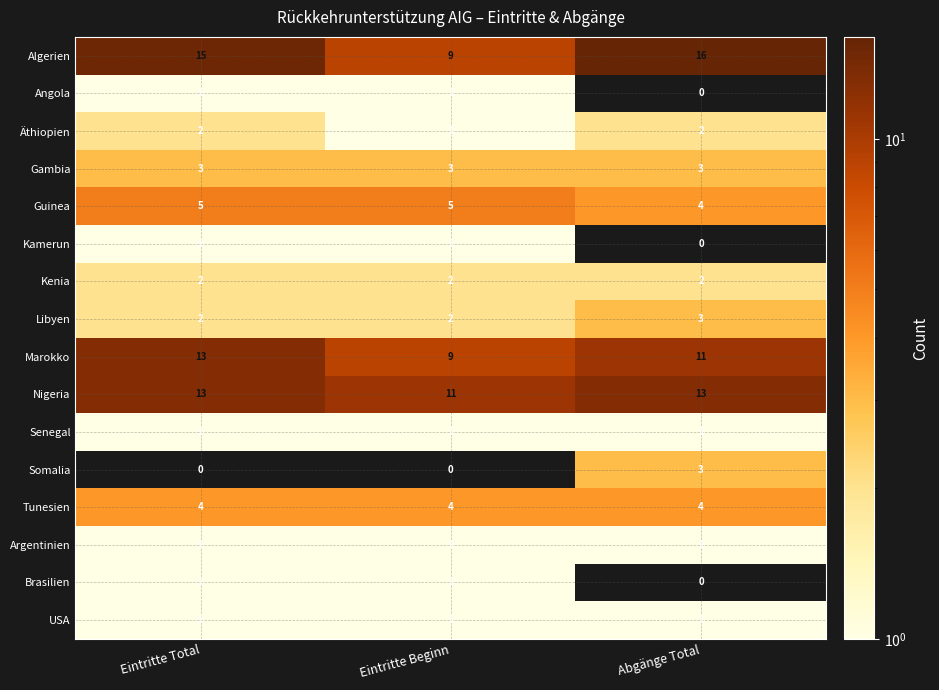

Which series changed the most between Eintritte Total and Abgänge Total?

Somalia